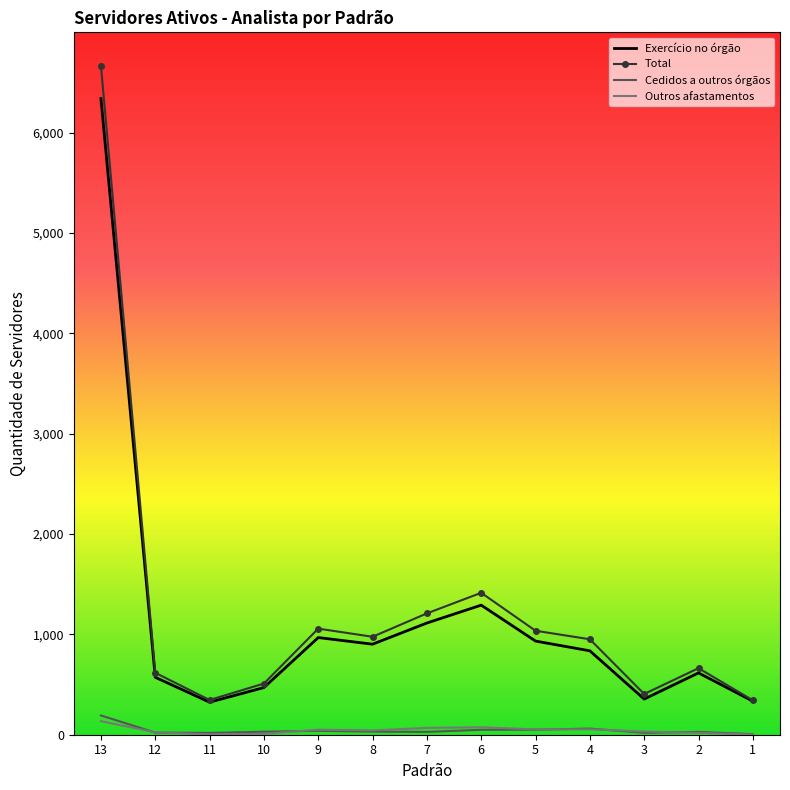

What is the approximate value of Total at 13, to the nearest 100?

6700